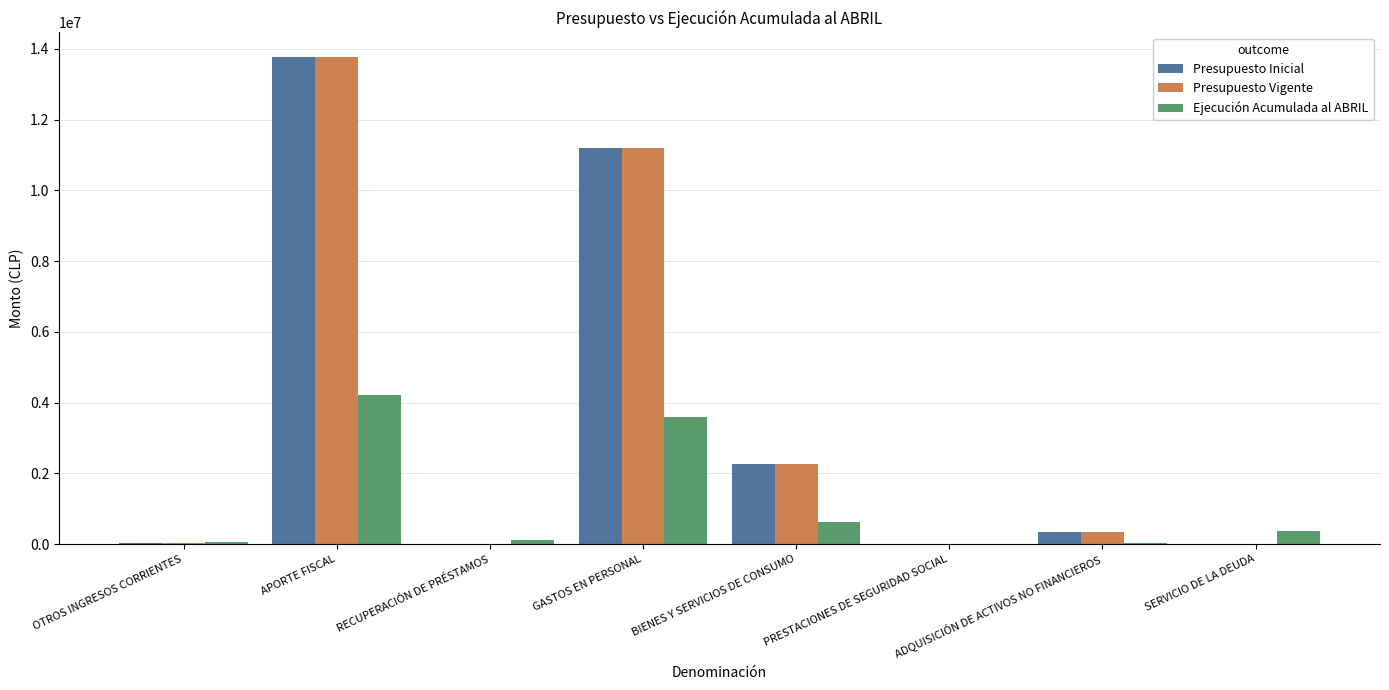

What is the sum of all Presupuesto Vigente values?

27629044